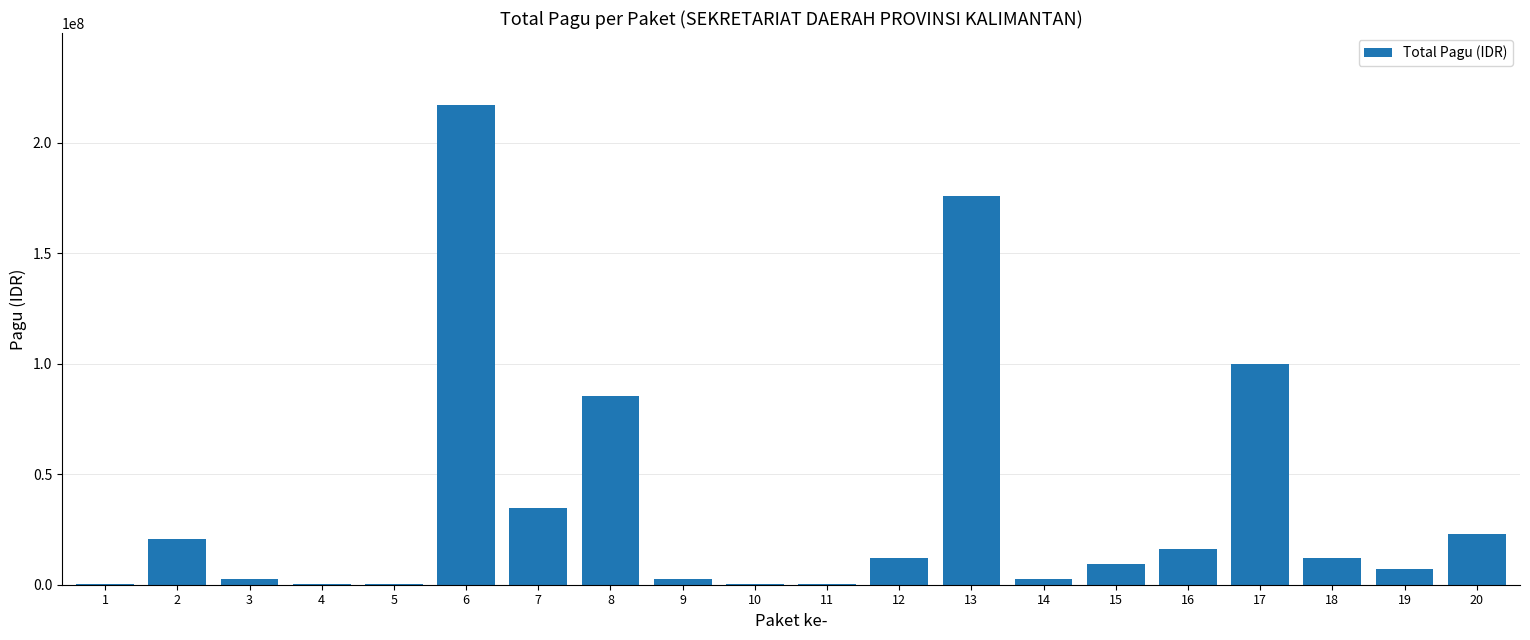

The value at 17 is 99958000. True or false?

True